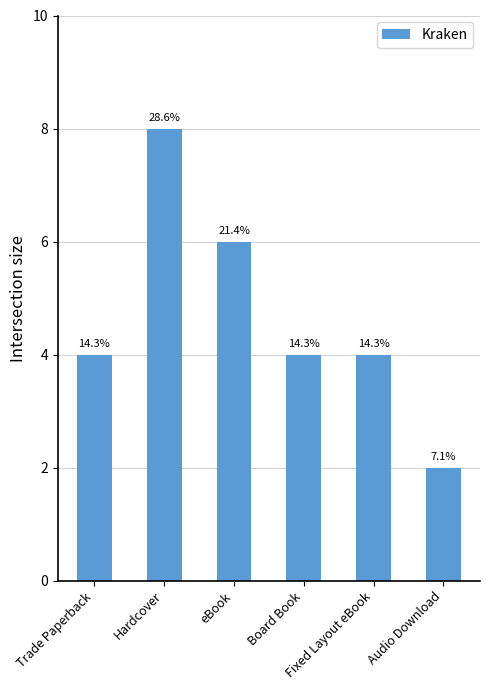

Does the chart contain any negative values?

No